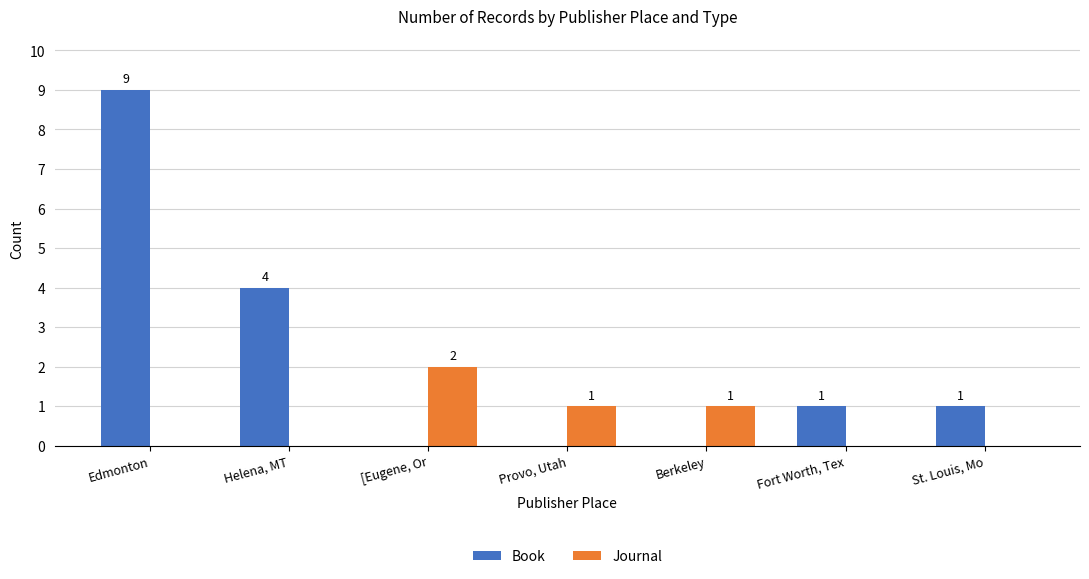

Is the value of Book at Edmonton greater than the value of Journal at [Eugene, Or?

Yes